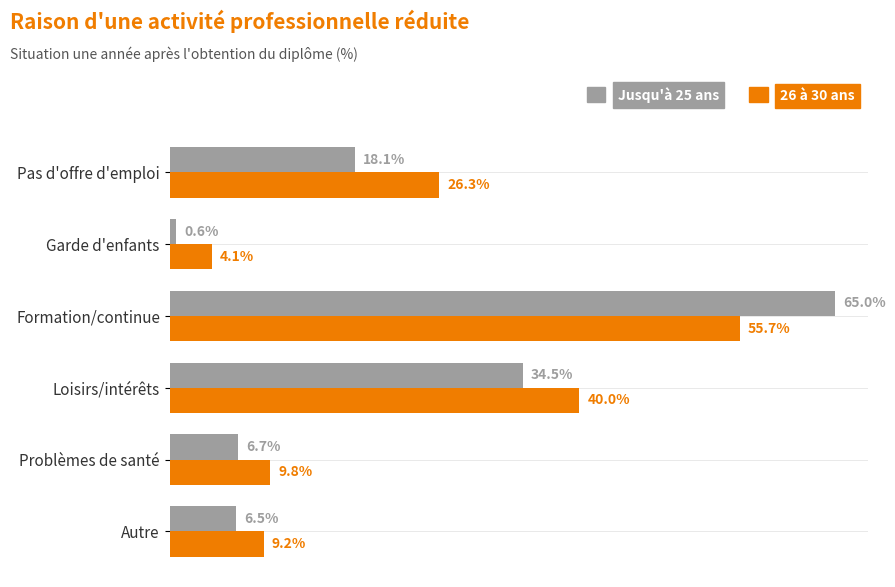

Which series has the largest total across all categories?

26 à 30 ans